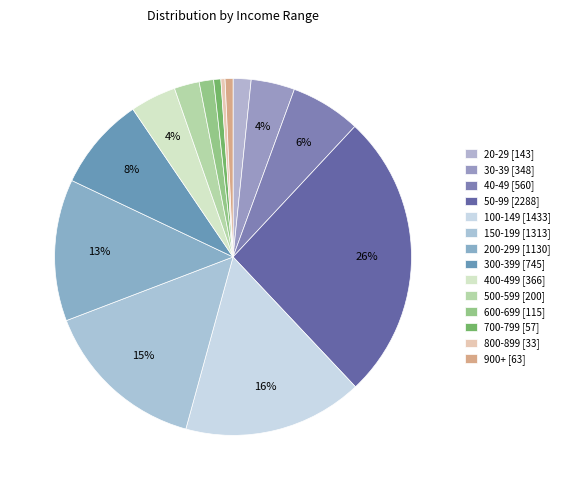

Which category has the biggest portion of the pie?

50-99